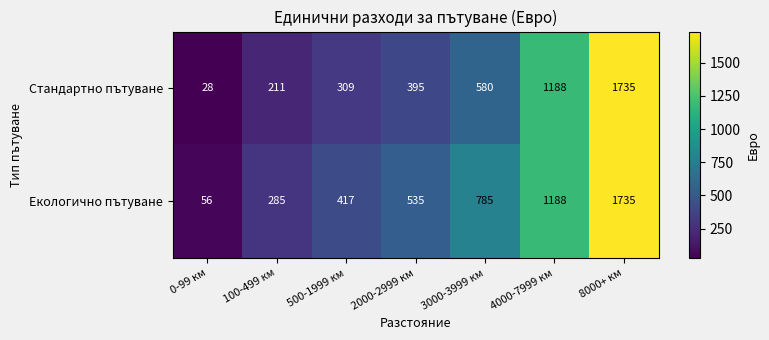

At how many categories does at least one series exceed 1137?

2